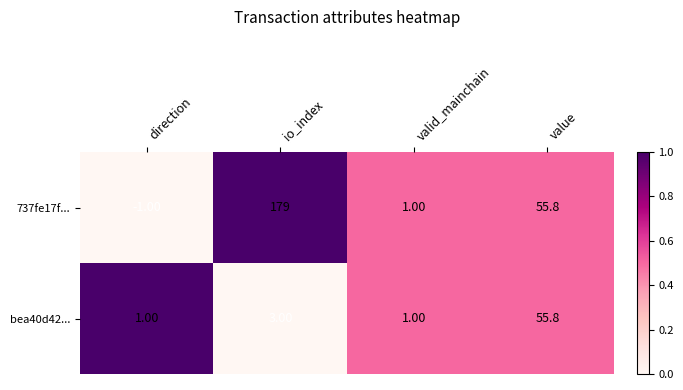

Count the number of data series in this chart.

2